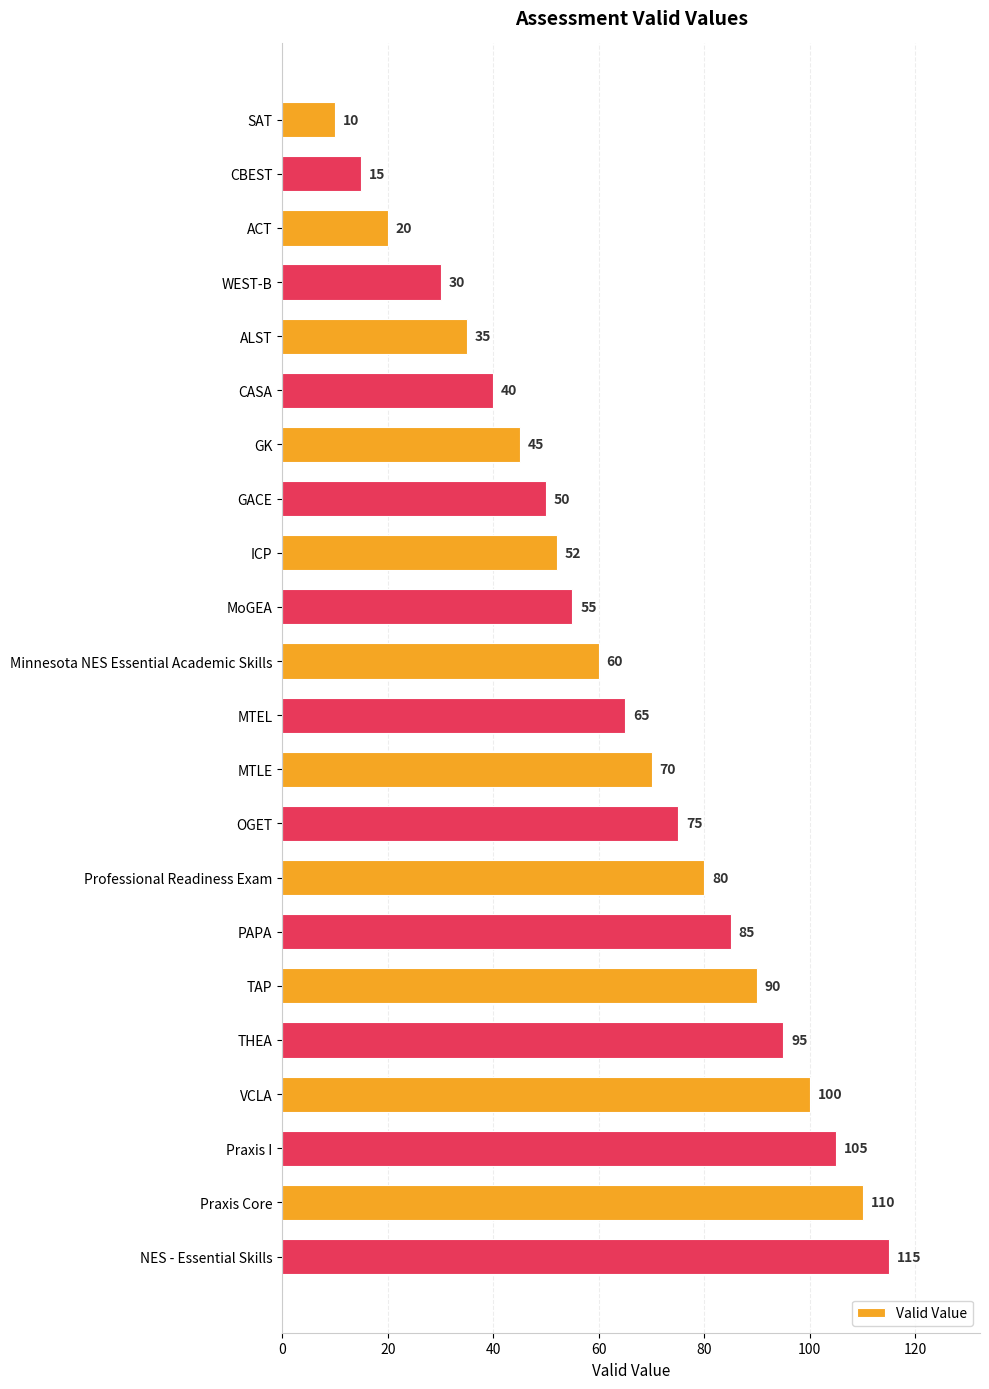

How many distinct data groups are displayed?

1